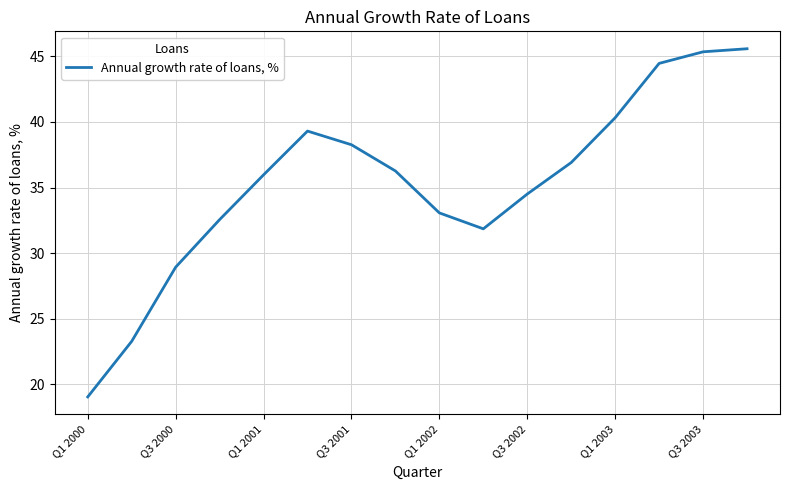

What is the smallest value displayed?

19.0